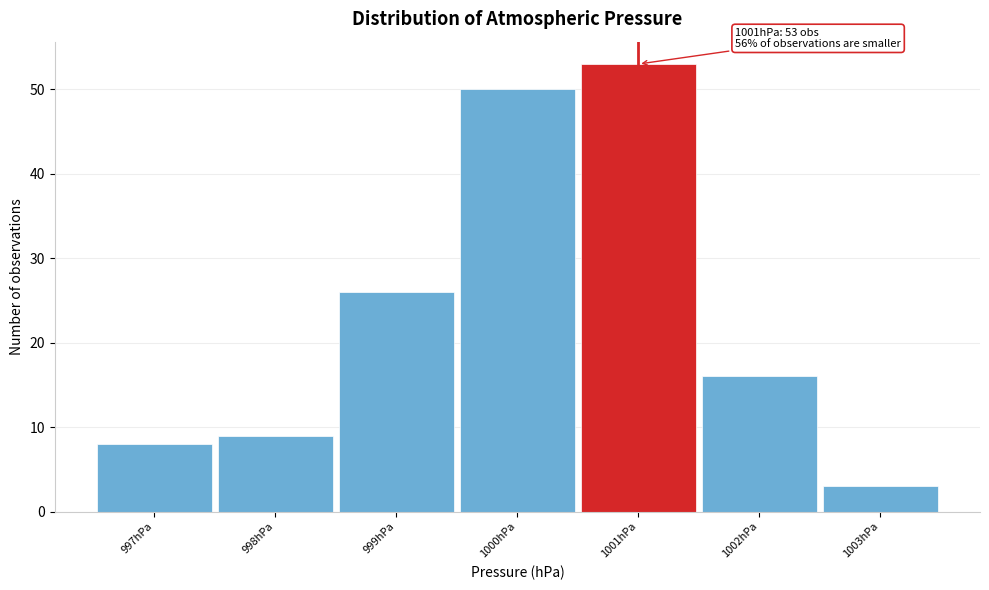

Which range on the x-axis has the tallest bar?

1000.5 to 1001.5